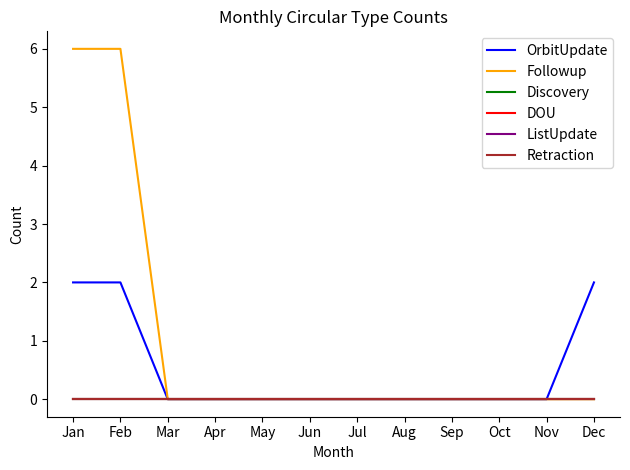

Does the chart have visible grid lines?

No